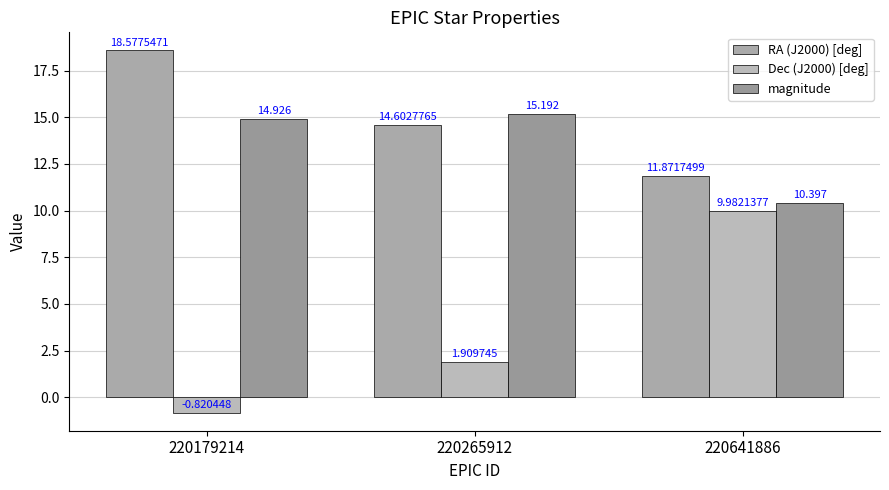

Is it true that Dec (J2000) [deg] equals 10.0 at 220641886?

True